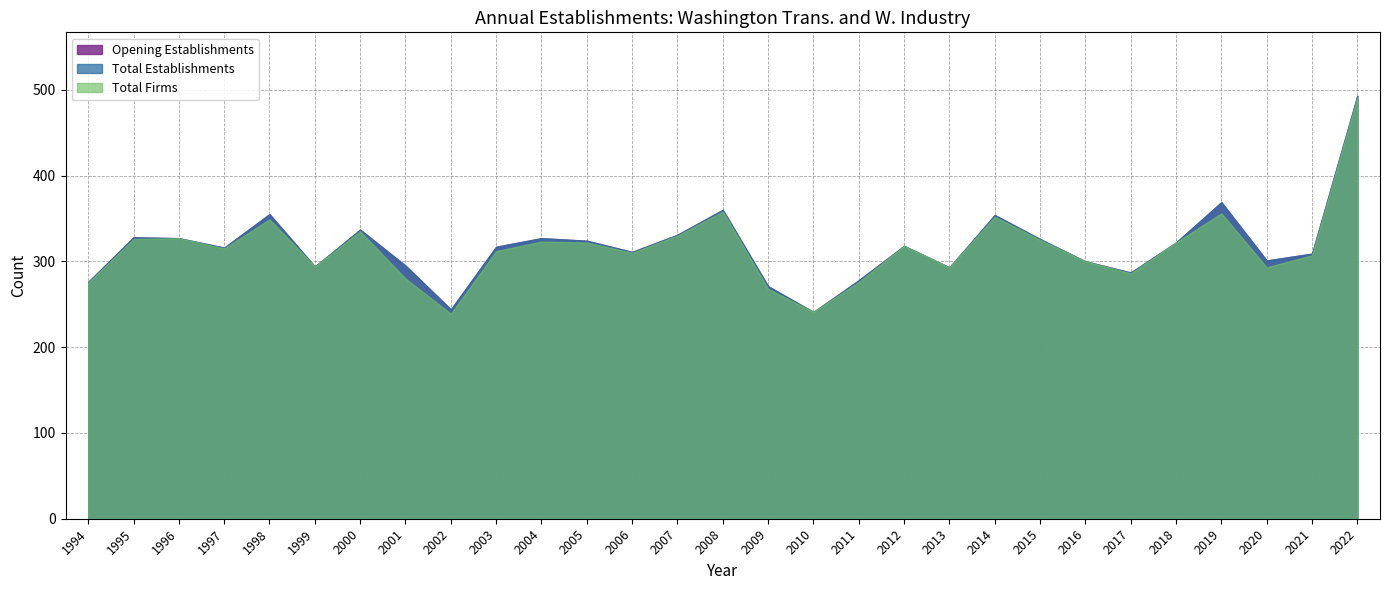

How many interior local valleys does the Total Establishments series have?

8